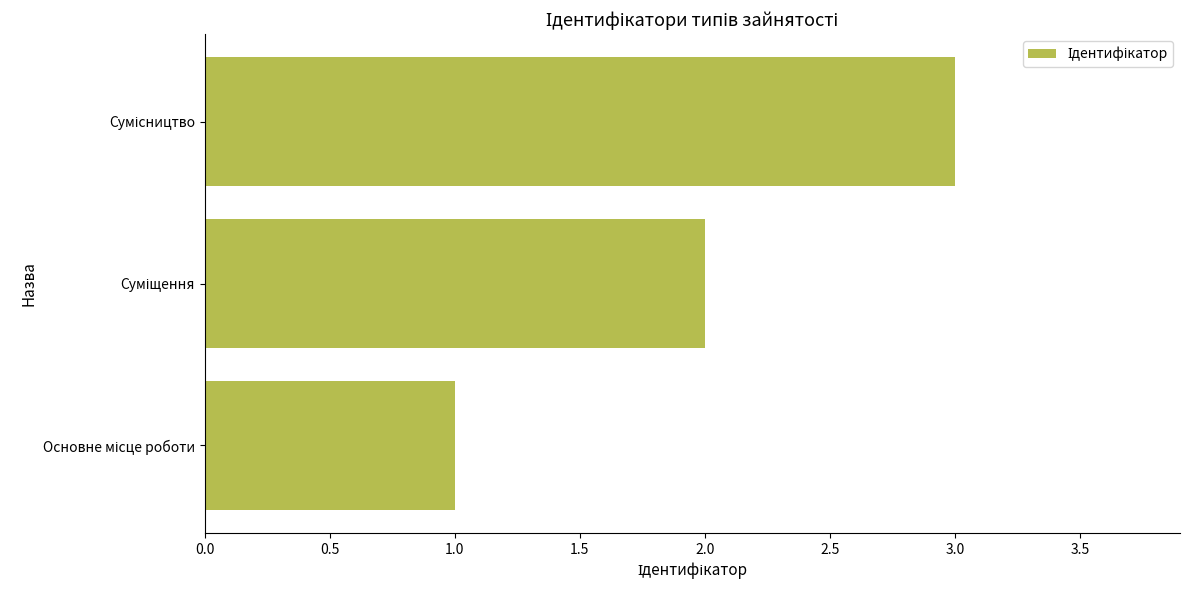

What is the sum of all values?

6